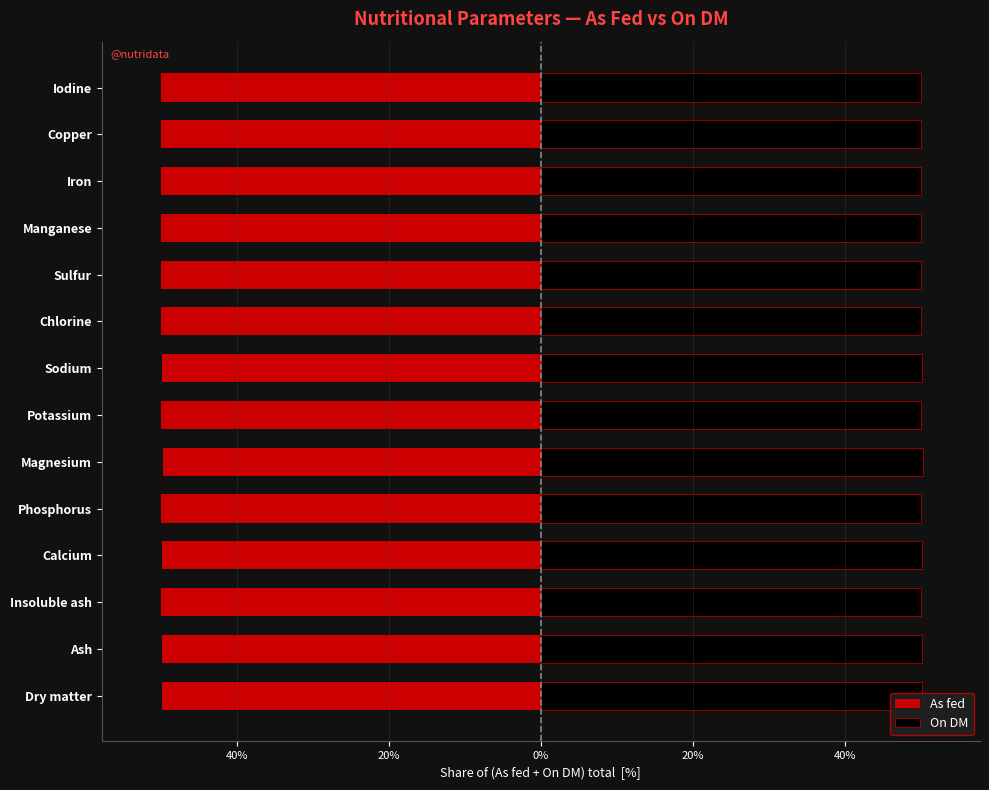

What is the spread (max minus min) of values at Iodine?

100.0